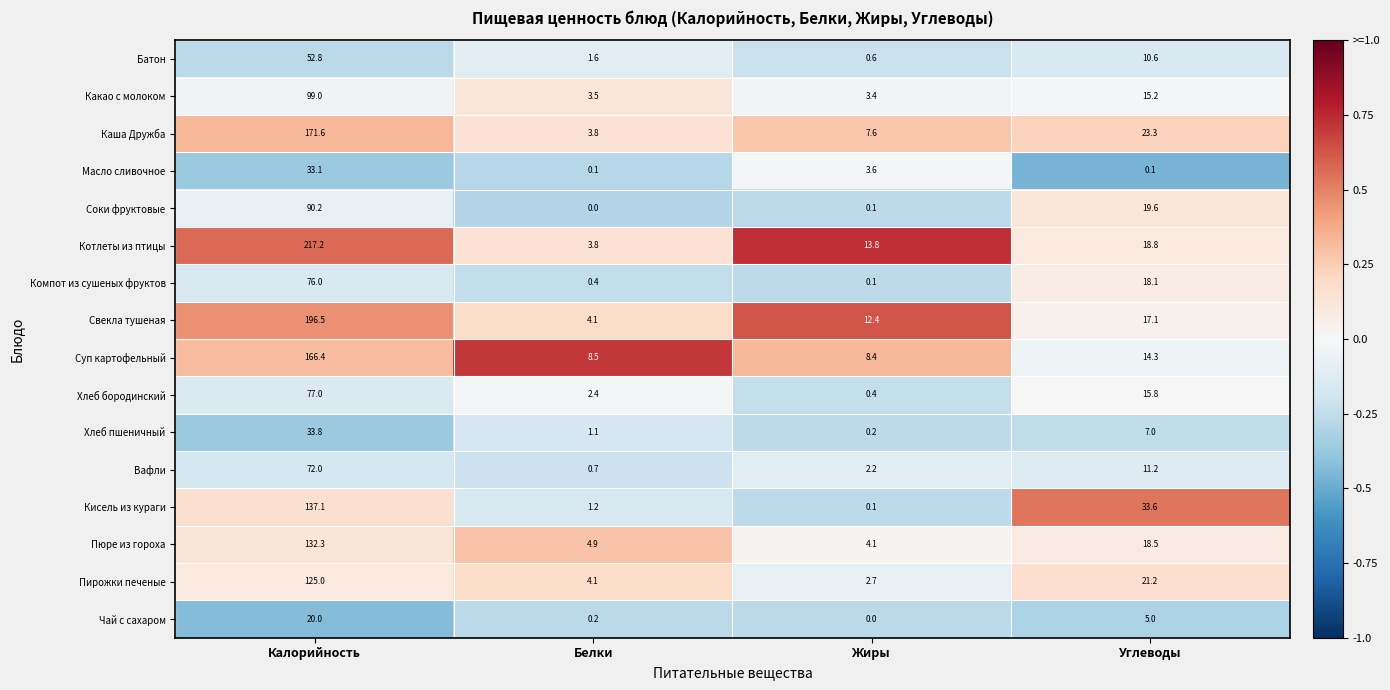

What is the smallest value displayed?

0.0